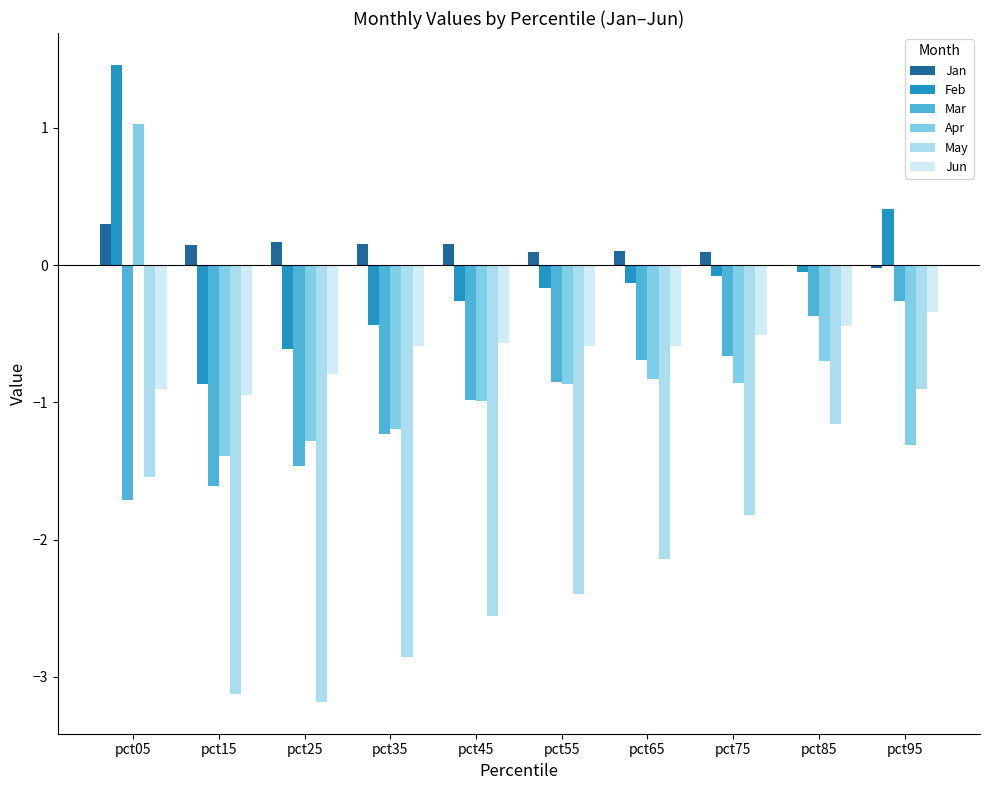

At which category is the sum across all series the highest?

pct05